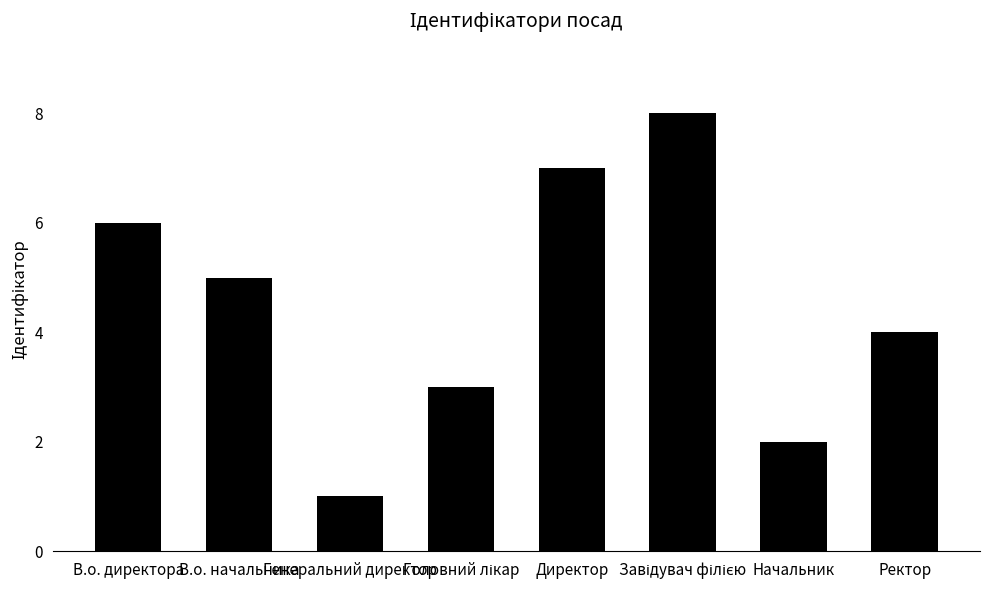

Where is the data nearest to the value 4?

Ректор